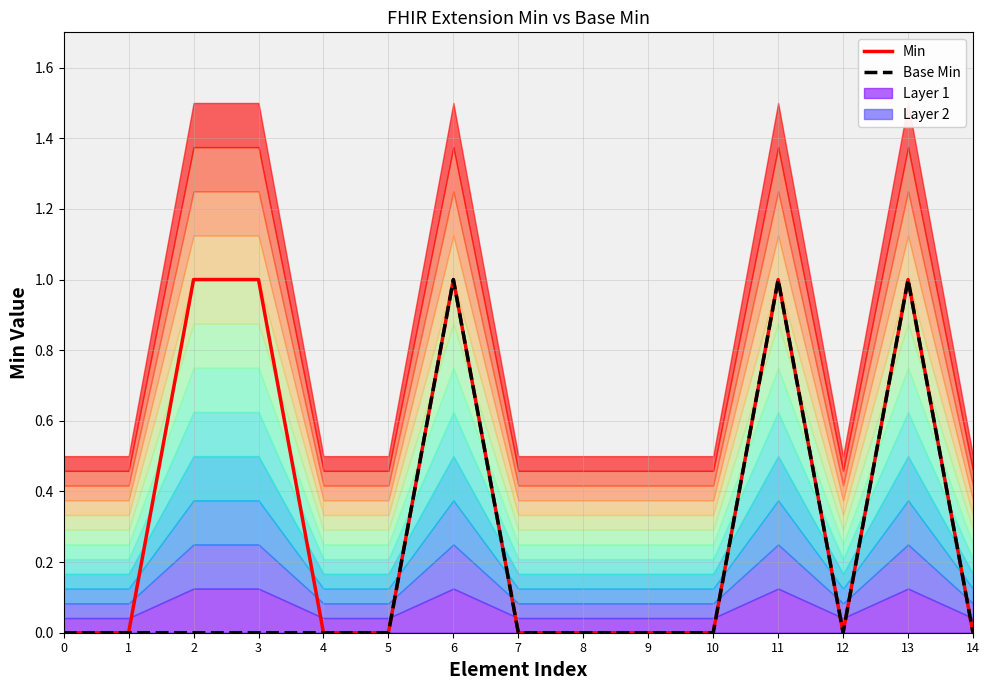

What is the sum of all Min values?

5